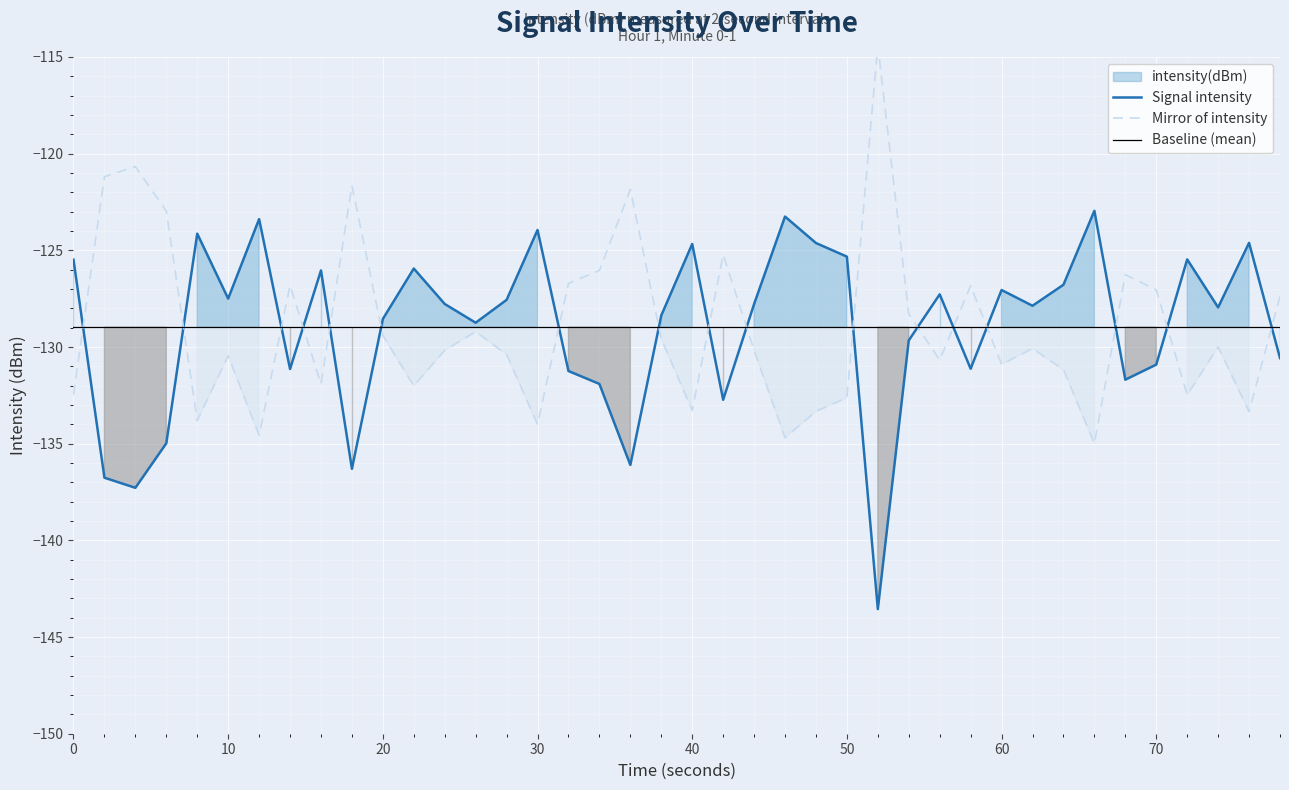

What is the difference between the second highest and minimum values?

20.3